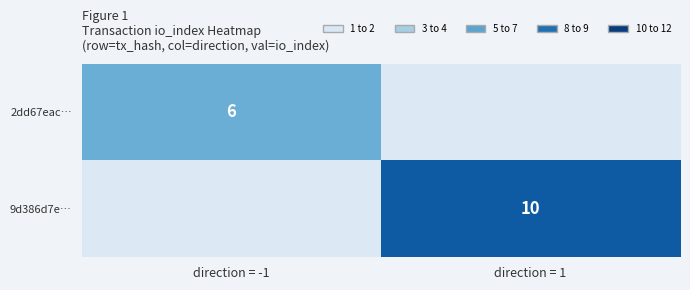

Is it true that 9d386d7e… equals 17 at direction = 1?

False